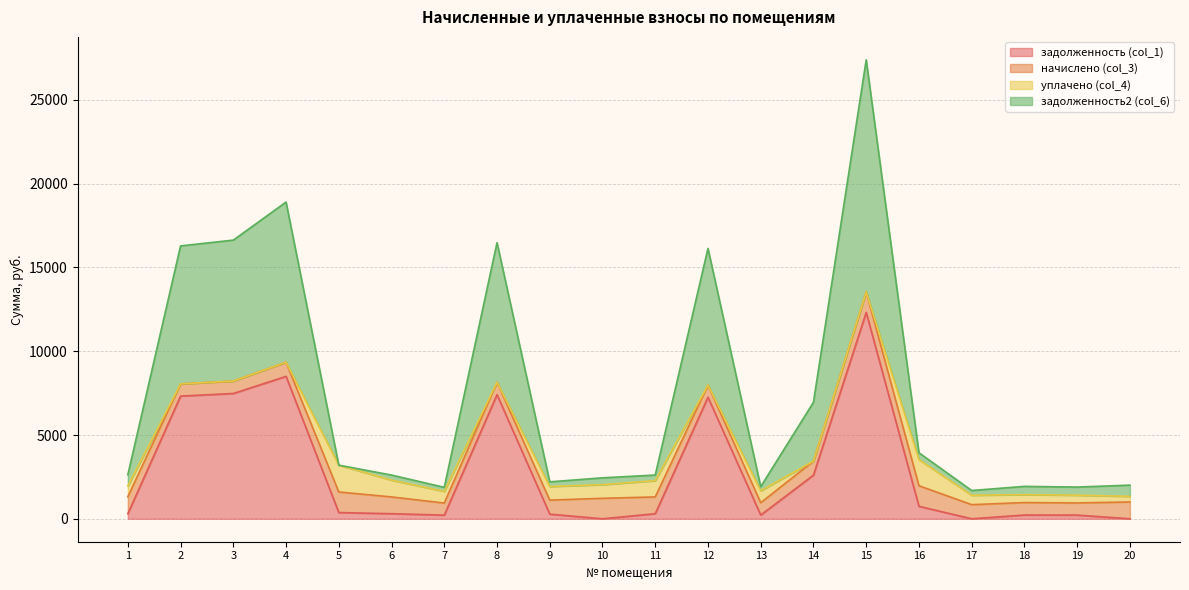

What is the difference between the maximum and minimum values in the задолженность2 (col_6) series?

25707.3